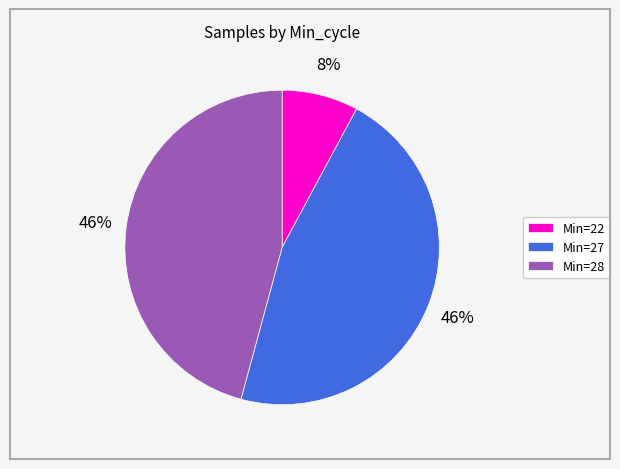

Which slice is the smallest?

Min=22